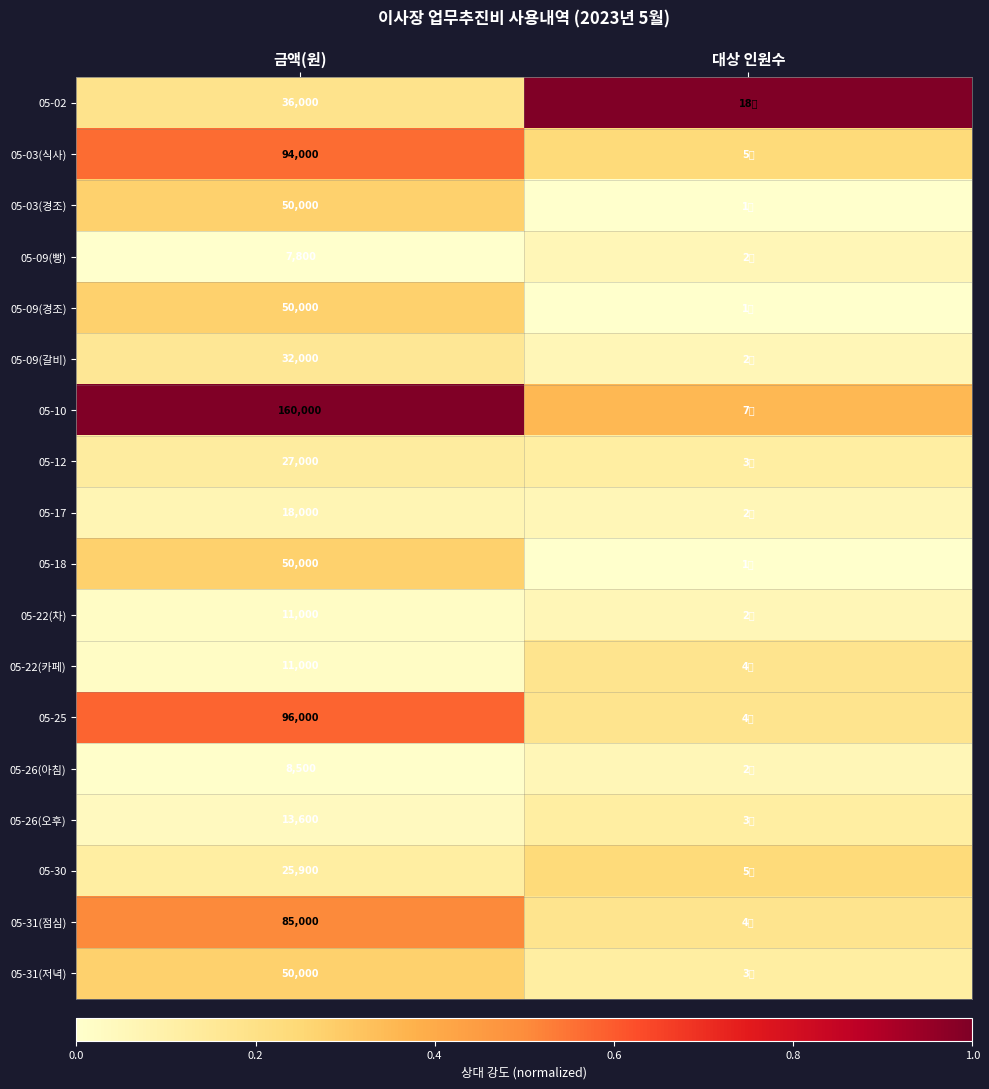

Is the value of 05-17 at 금액(원) greater than the value of 05-09(갈비) at 금액(원)?

No